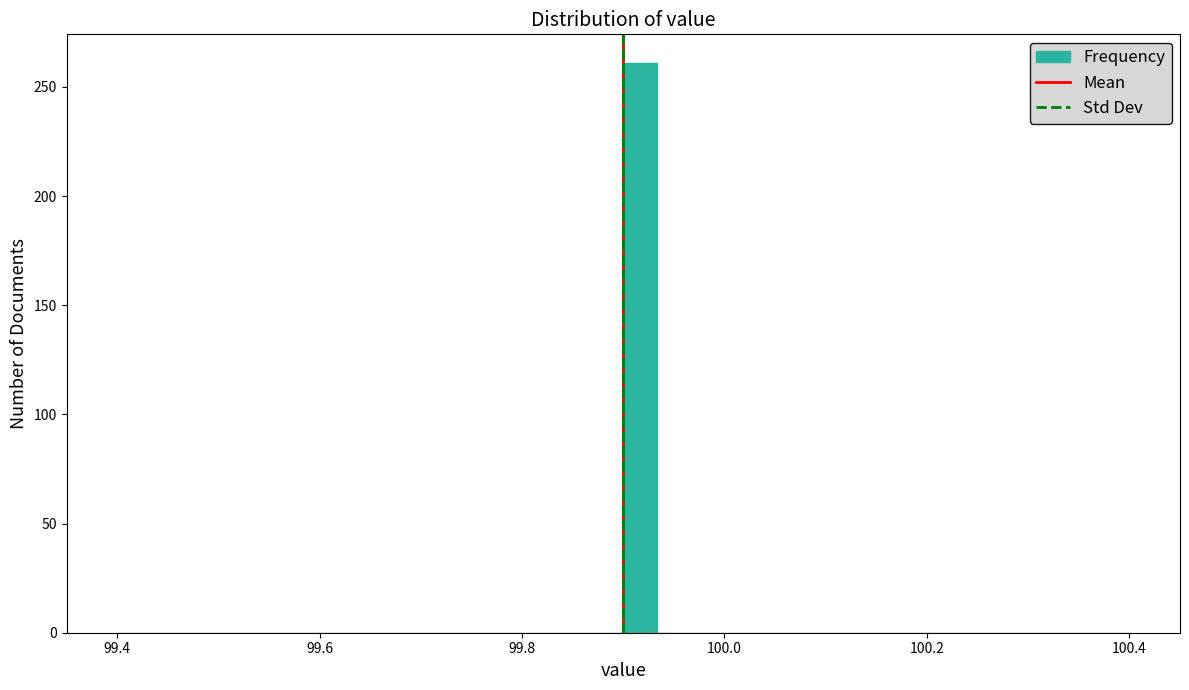

Around what value on the x-axis is the tallest bar? Give the approximate position of its centre, as read against the axis.

99.92